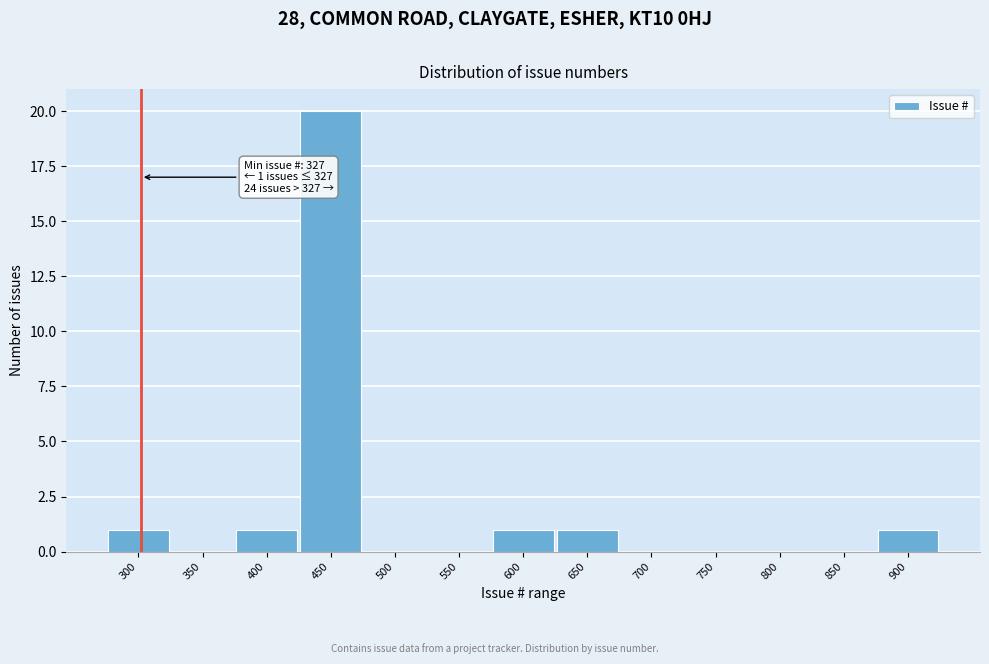

Reading left to right, extract all data points from this chart.

300=1	350=0	400=1	450=20	500=0	550=0	600=1	650=1	700=0	750=0	800=0	850=0	900=1